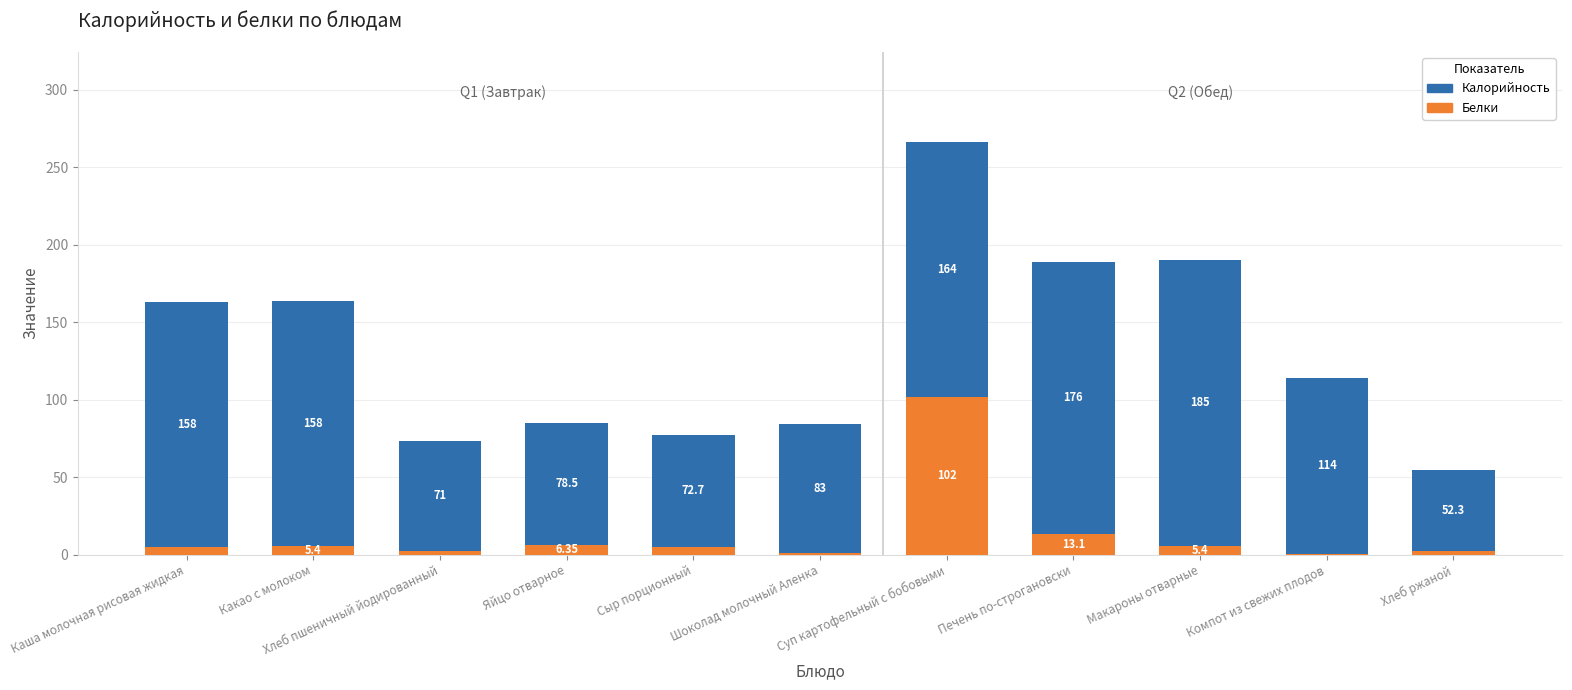

At which category is the sum across all series the highest?

Суп картофельный с бобовыми